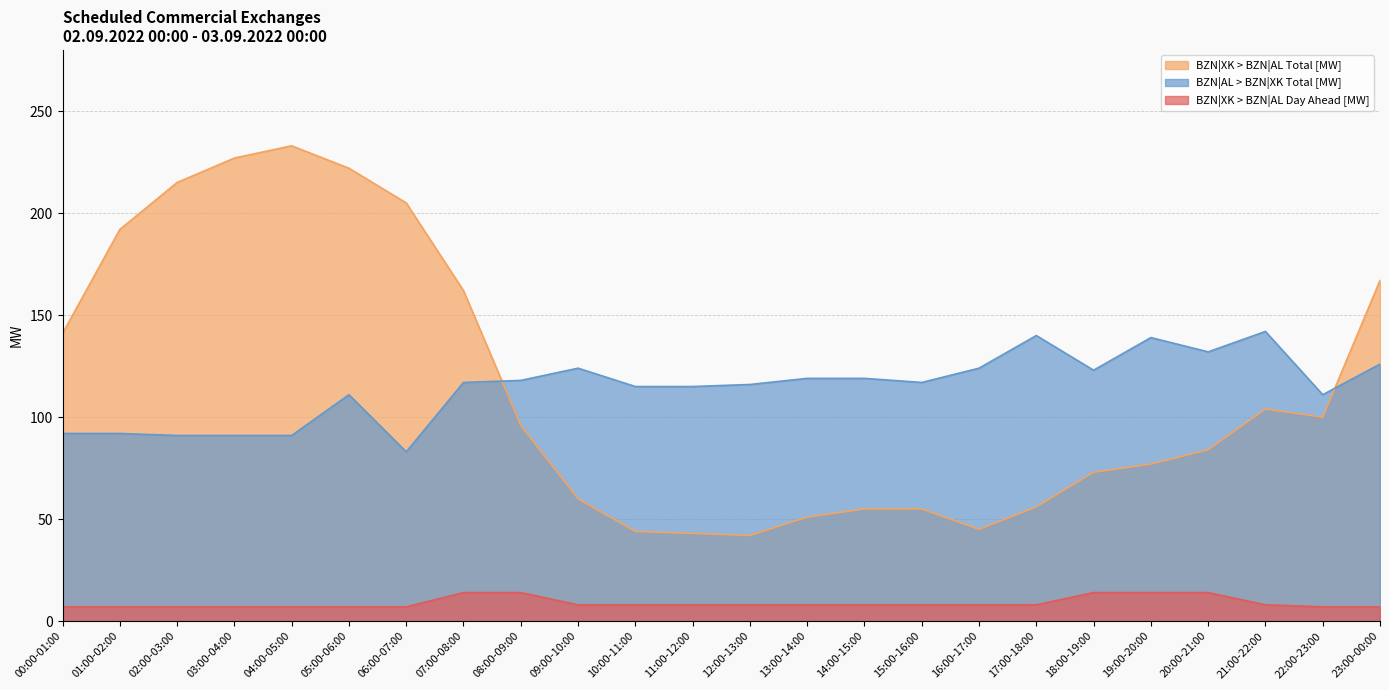

The BZN|XK > BZN|AL Day Ahead [MW] series shows 8 at 10:00-11:00. True or false?

True